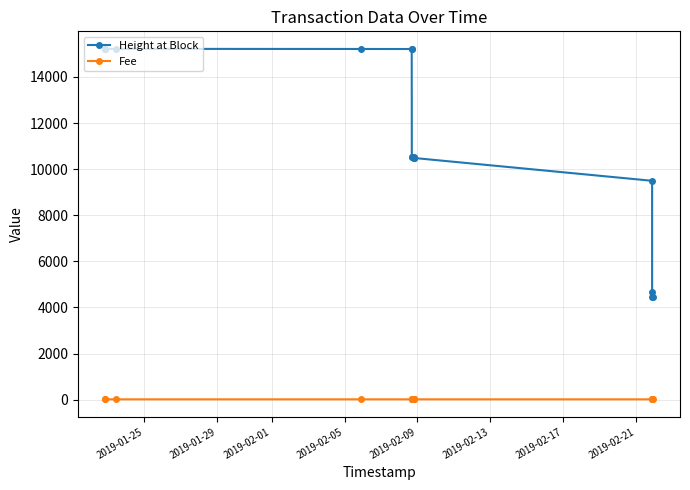

List the series in order of their overall mean, lowest first.

Fee, Height at Block